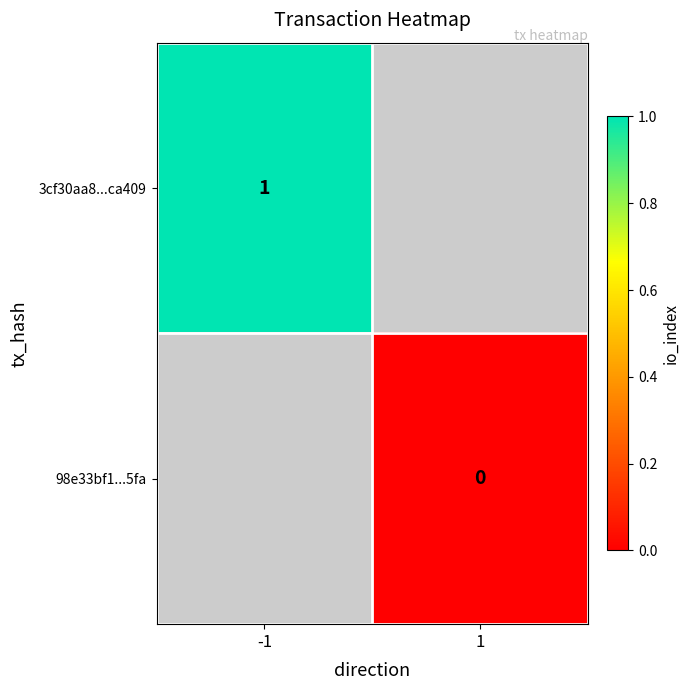

What is the greatest value displayed?

1.0